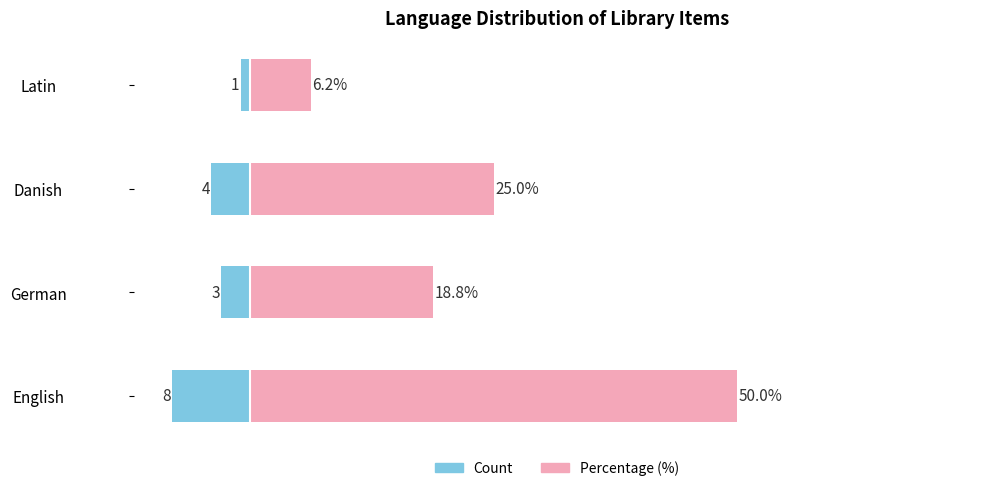

Reading left to right, what are all the values shown in this chart?

Count: -8.0	-3.0	-4.0	-1.0
Percentage (%): 50.0	18.8	25.0	6.2